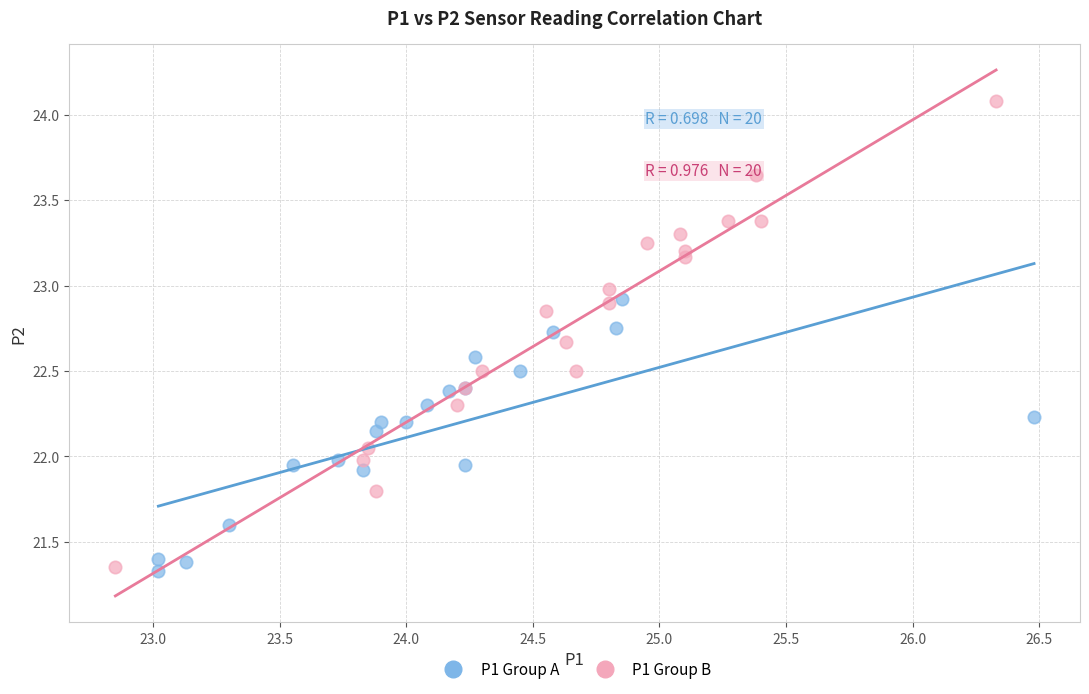

Which series has the widest spread of Y values?

P1 Group B